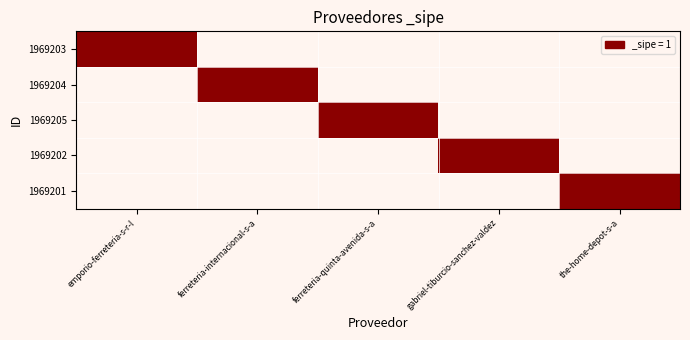

At how many categories does at least one series exceed 0?

5